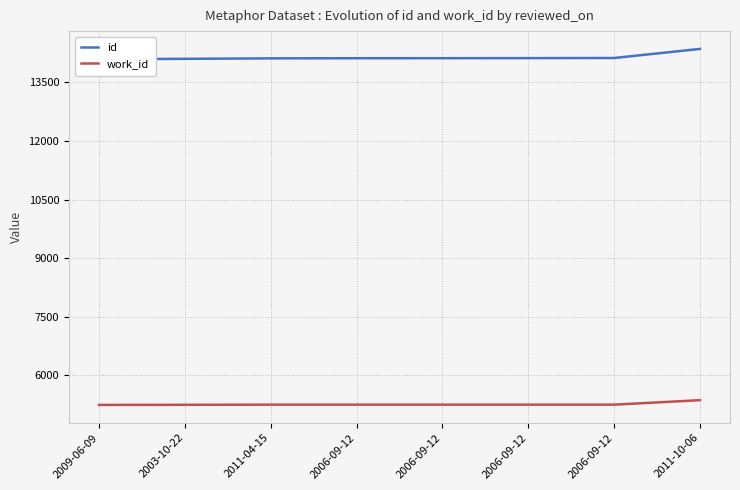

Where is id nearest to the value 14228?

2006-09-12